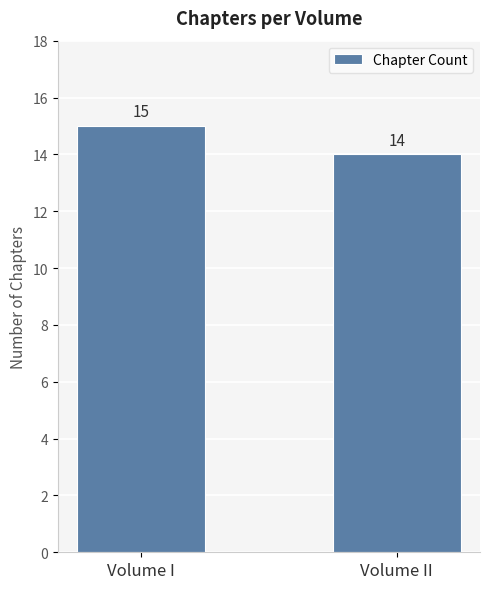

At which label is the value closest to 14?

Volume II